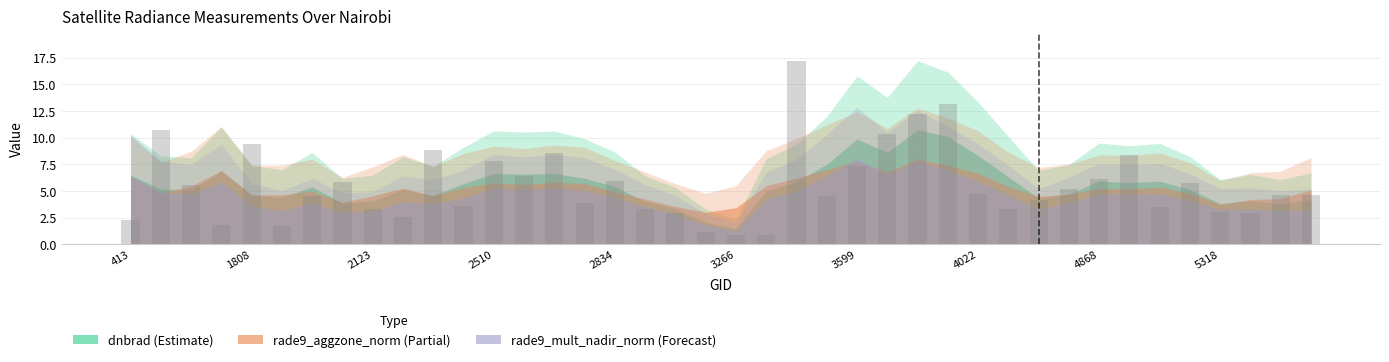

What is the greatest value displayed?

17.2